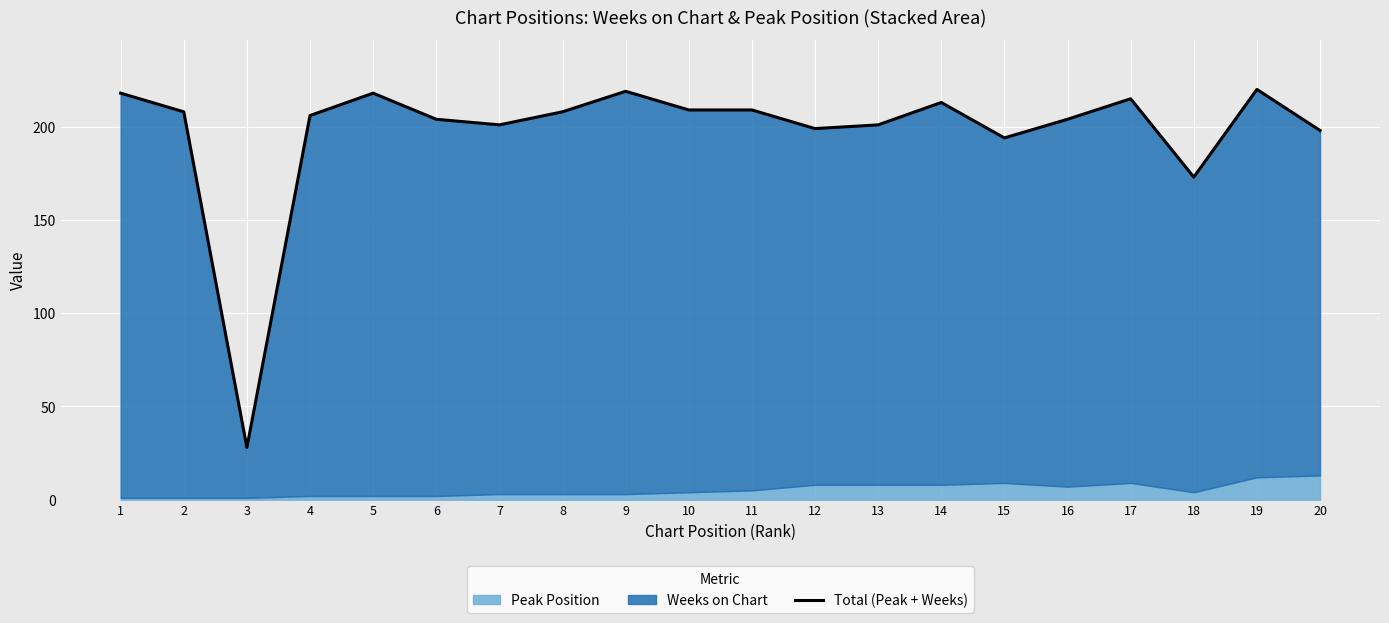

True or false: the data has more than 2 interior local peaks.

True